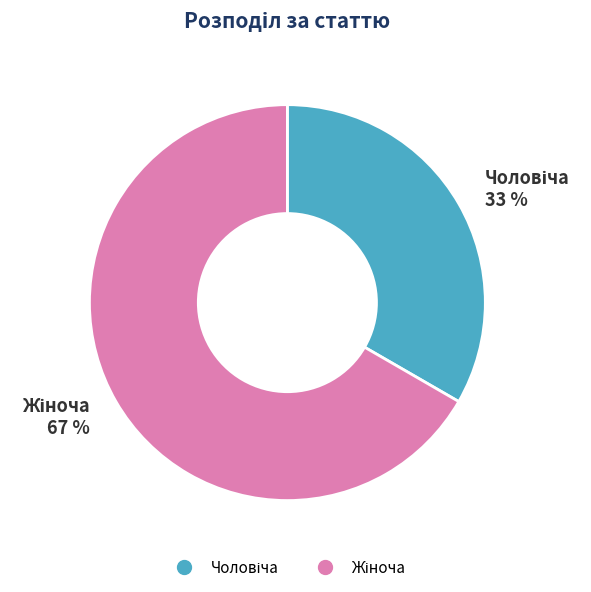

Which has a higher value, Жіноча or Чоловіча?

Жіноча